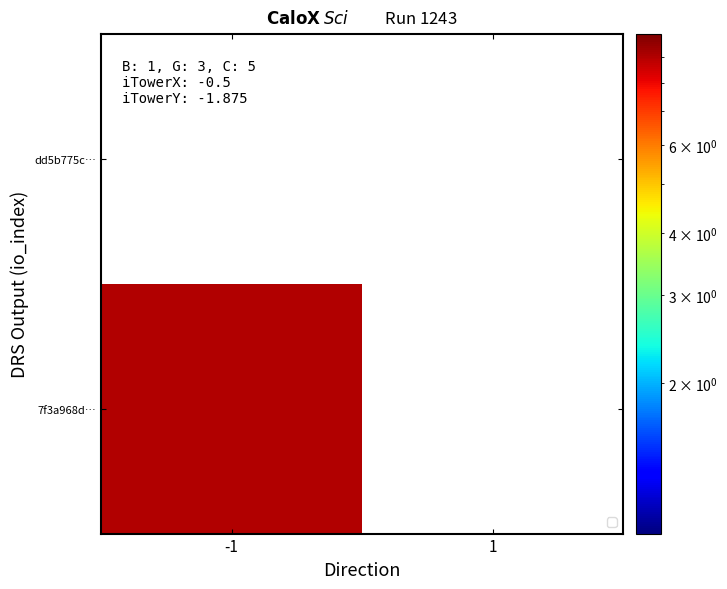

What is the smallest value displayed?

9.0